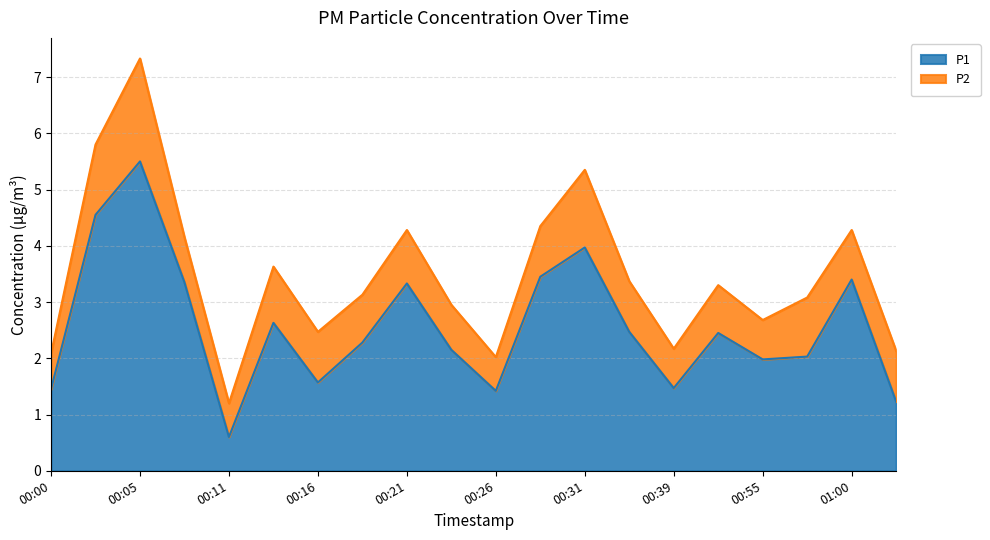

What is the label of the 14th point from the left?

00:36